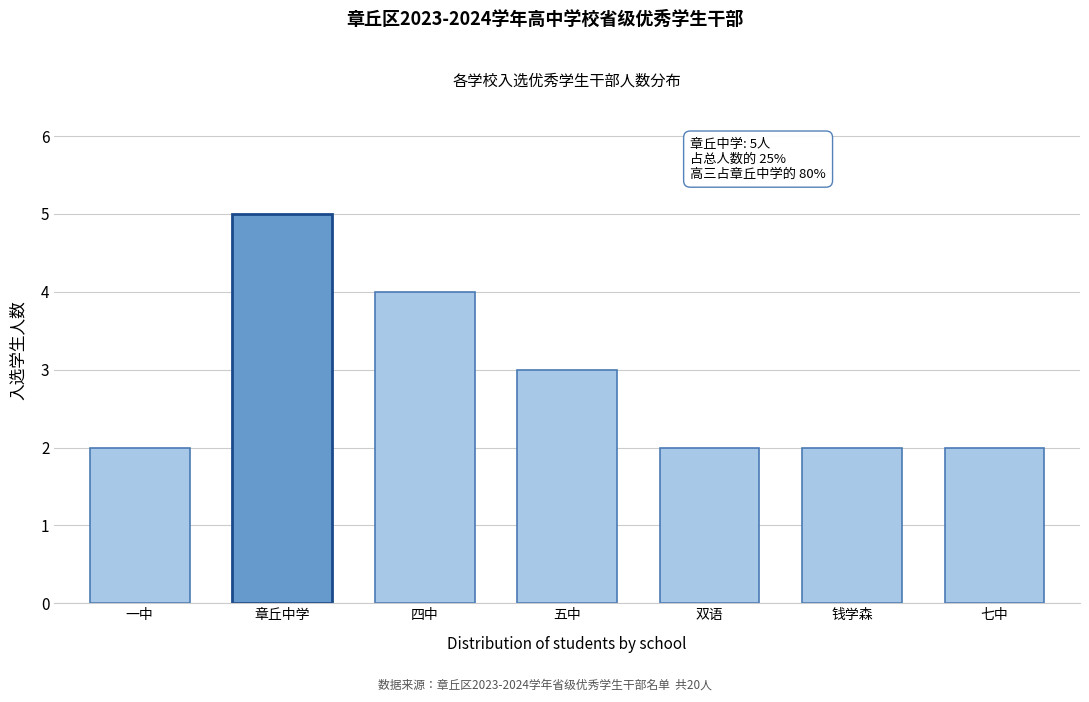

Reading left to right, transcribe all the data shown in this chart.

一中=2	章丘中学=5	四中=4	五中=3	双语=2	钱学森=2	七中=2